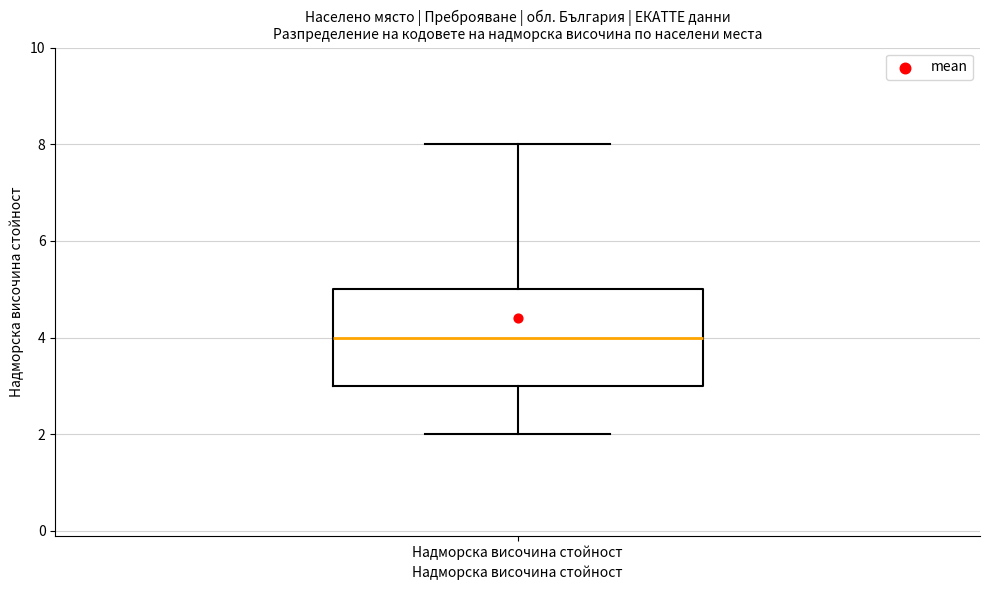

Where is the upper edge of the box for Надморска височина стойност on the y-axis? The values are not printed on the chart, so give them approximately, as read against the axis.

5